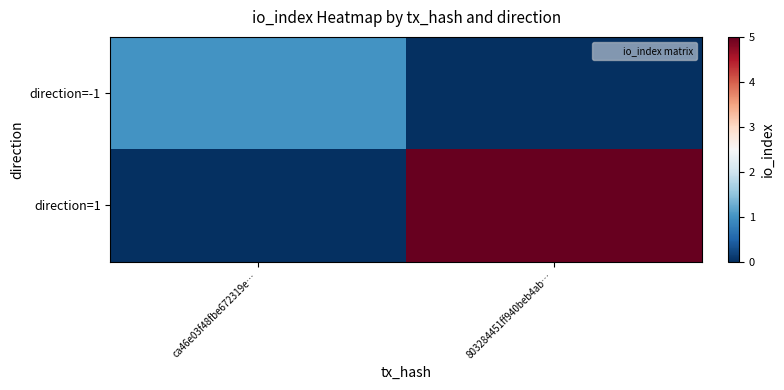

Which series changed the most between ca46e03f48fbe672319e… and 803284451ff940beb4ab…?

direction=1